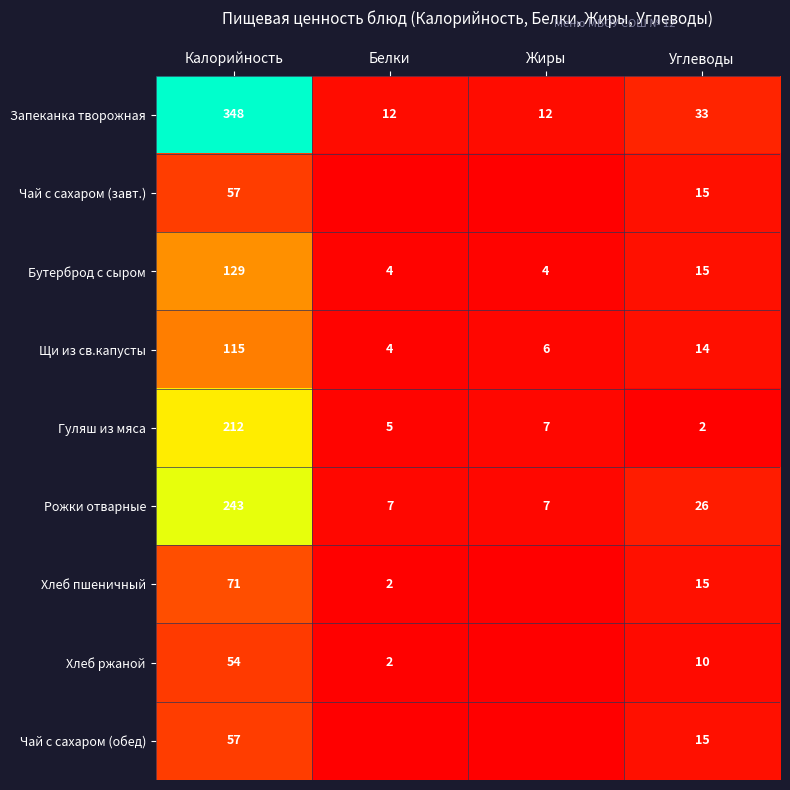

Which series changed the most between Калорийность and Углеводы?

Запеканка творожная